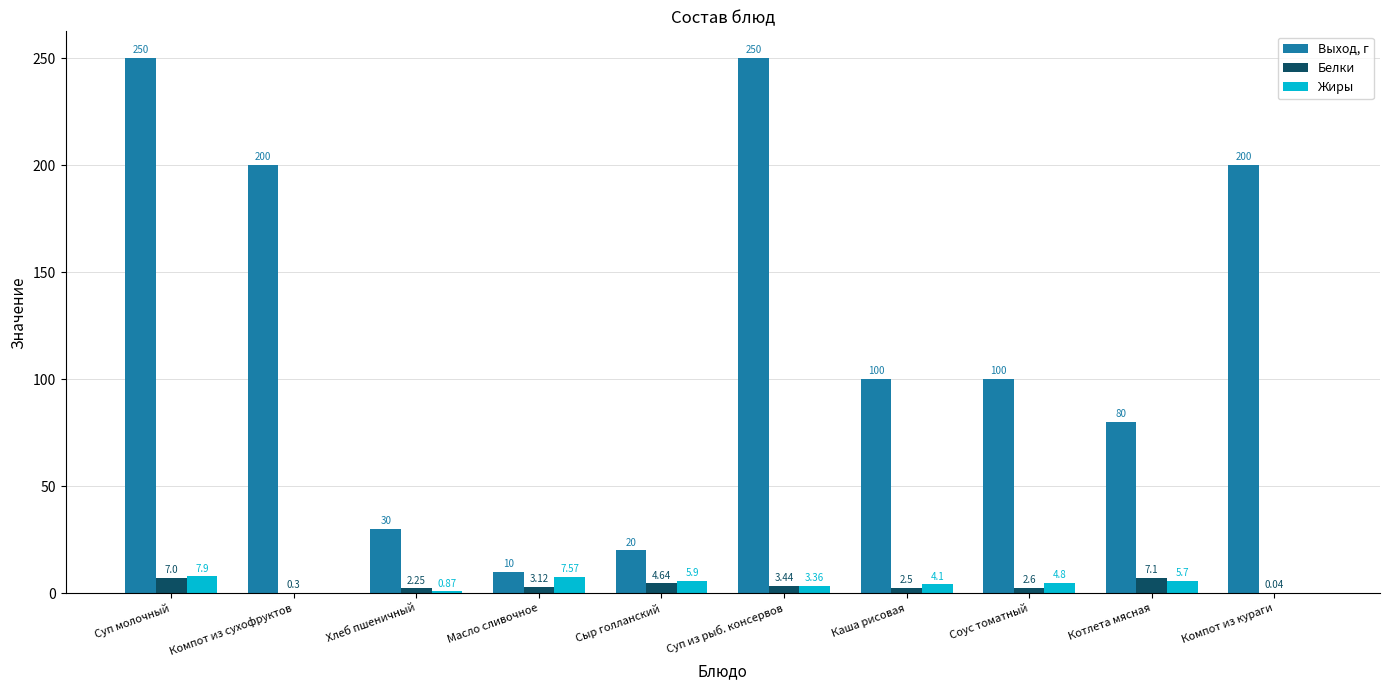

At which category is the sum across all series the highest?

Суп молочный